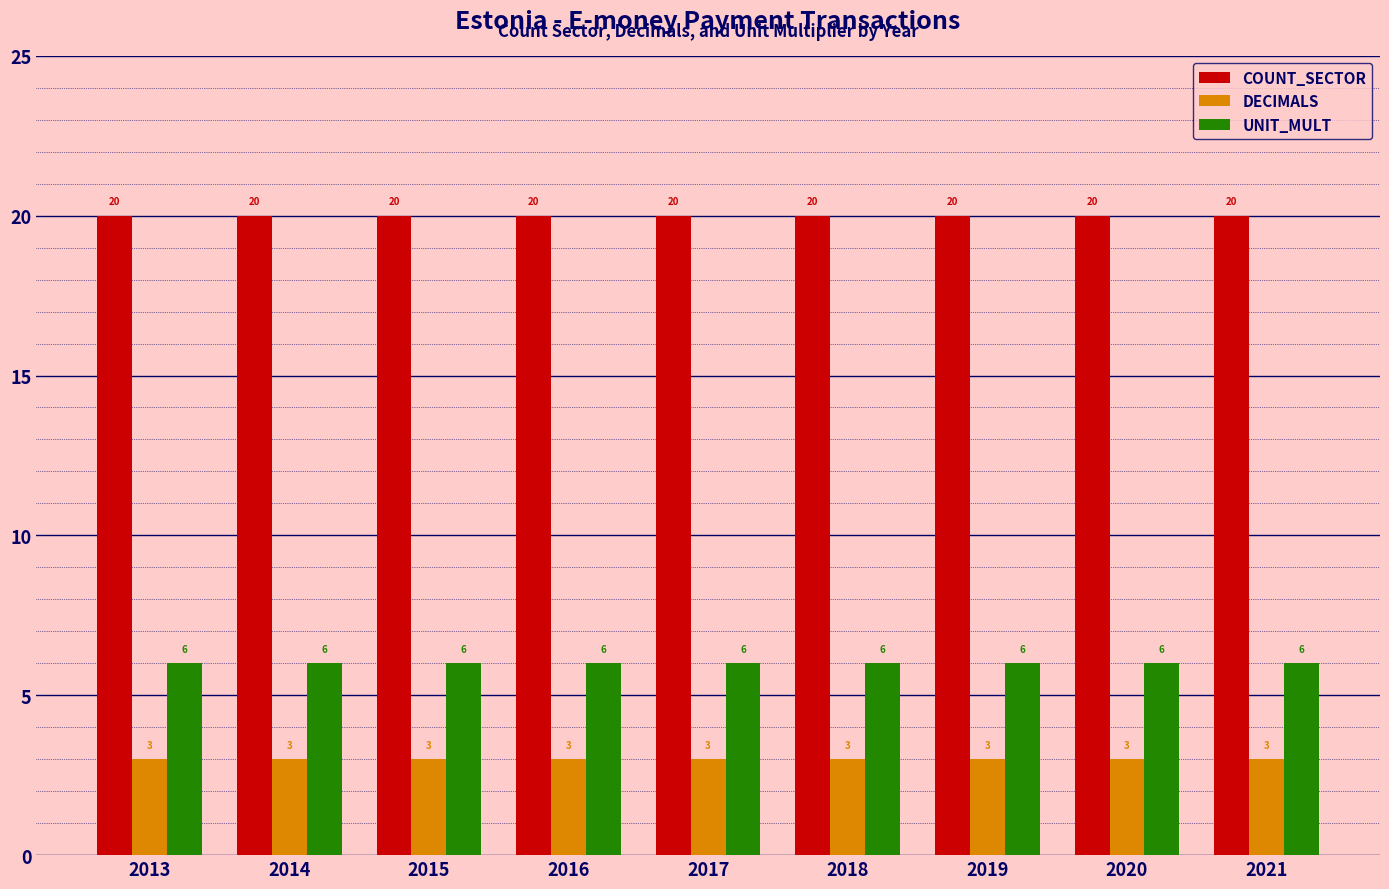

Is it true that UNIT_MULT equals 6 at 2018?

True